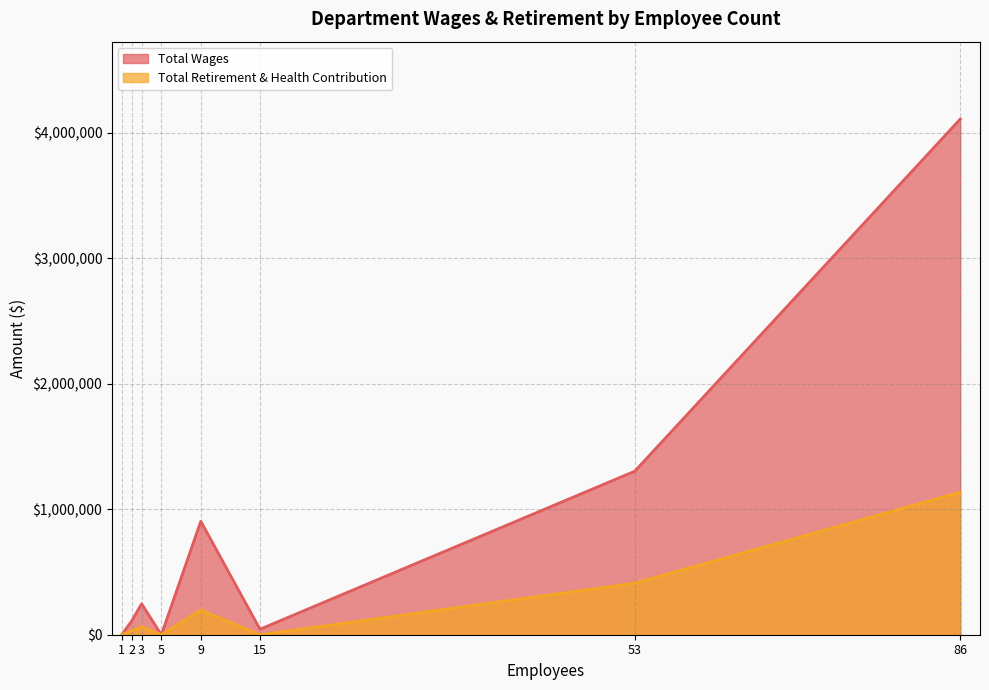

What is the maximum value for Total Retirement & Health Contribution?

1136142